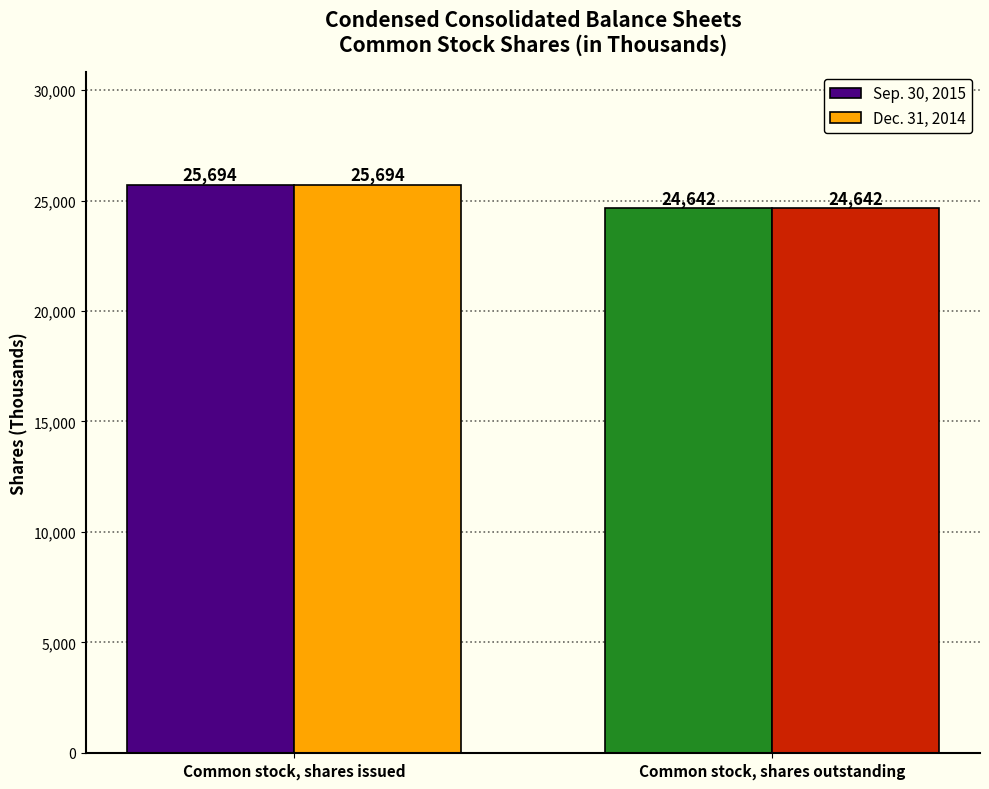

What is the label of the 1st bar from the right?

Common stock, shares outstanding